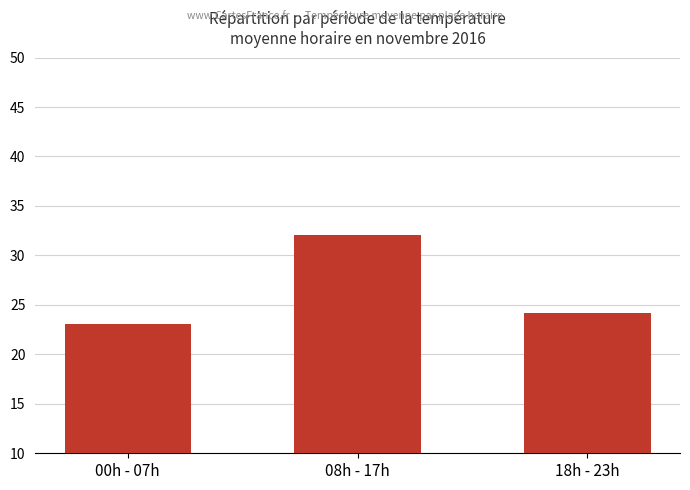

Read the value at 18h - 23h.

24.2